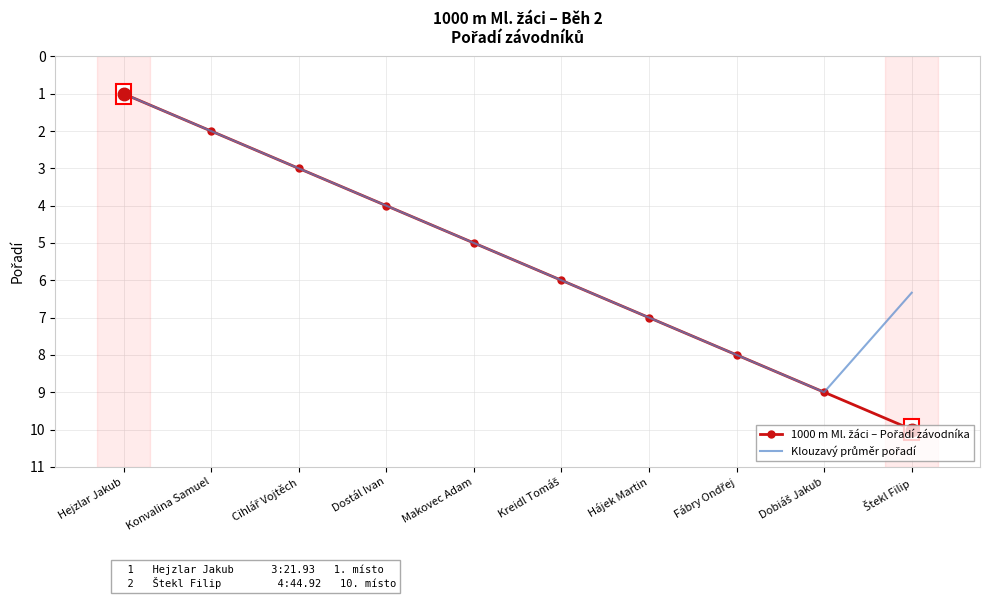

What is the total value across all series at Makovec Adam?

10.0